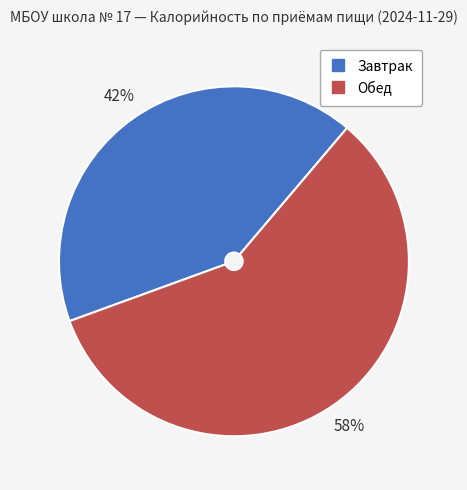

True or false: Завтрак accounts for 34% of the total.

False